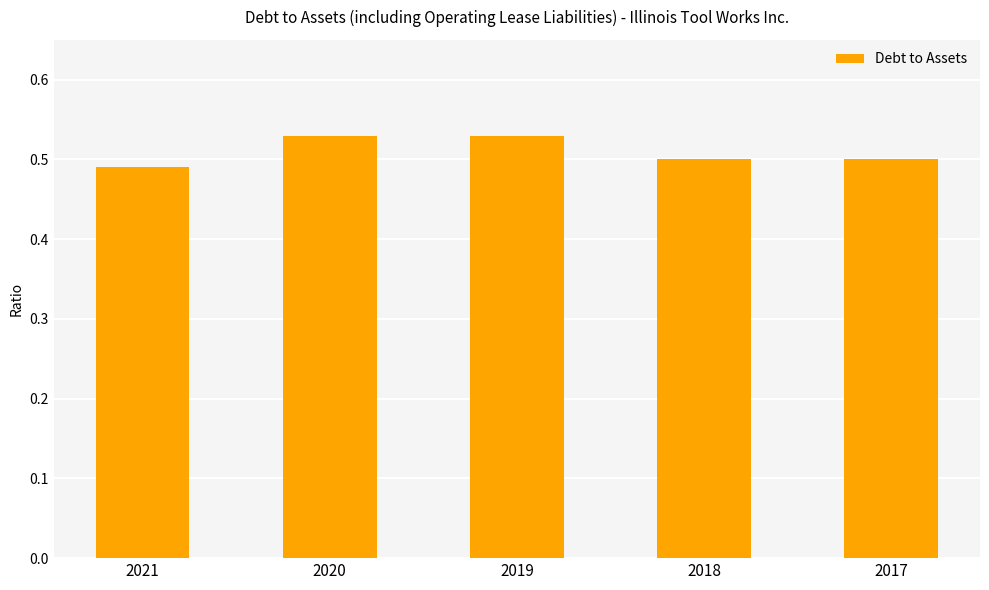

What is the sum of the values at 2017 and 2019?

1.0